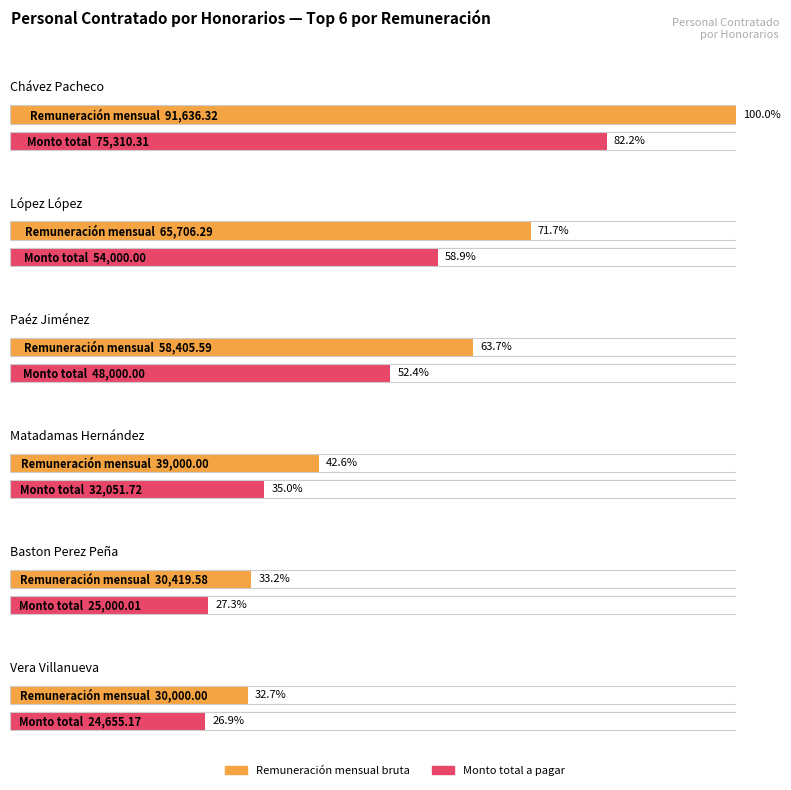

Which series has the largest range (max minus min)?

Remuneración mensual bruta